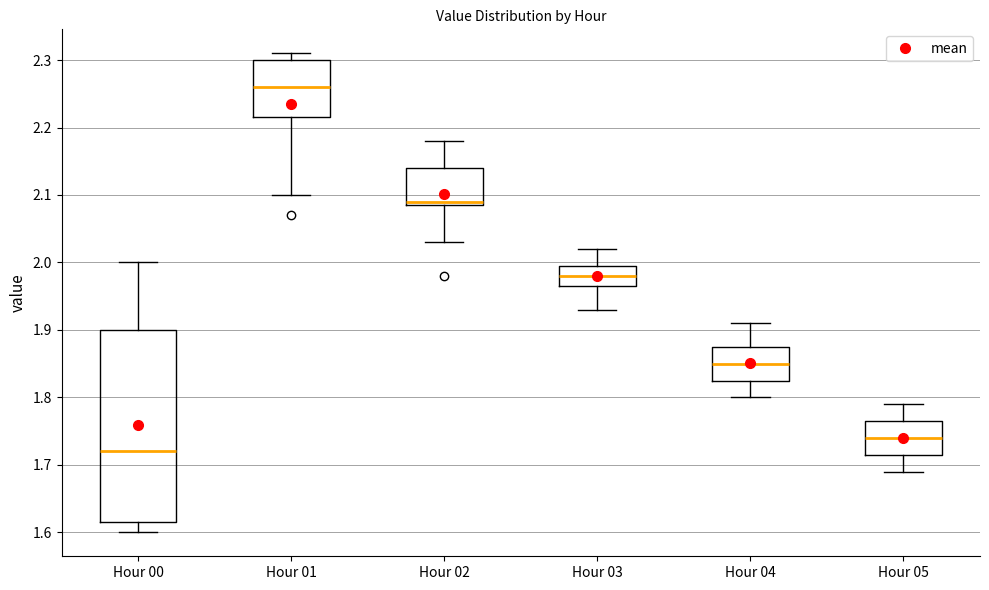

Where is the lower edge of the box for Hour 03 on the y-axis? The values are not printed on the chart, so give them approximately, as read against the axis.

1.97